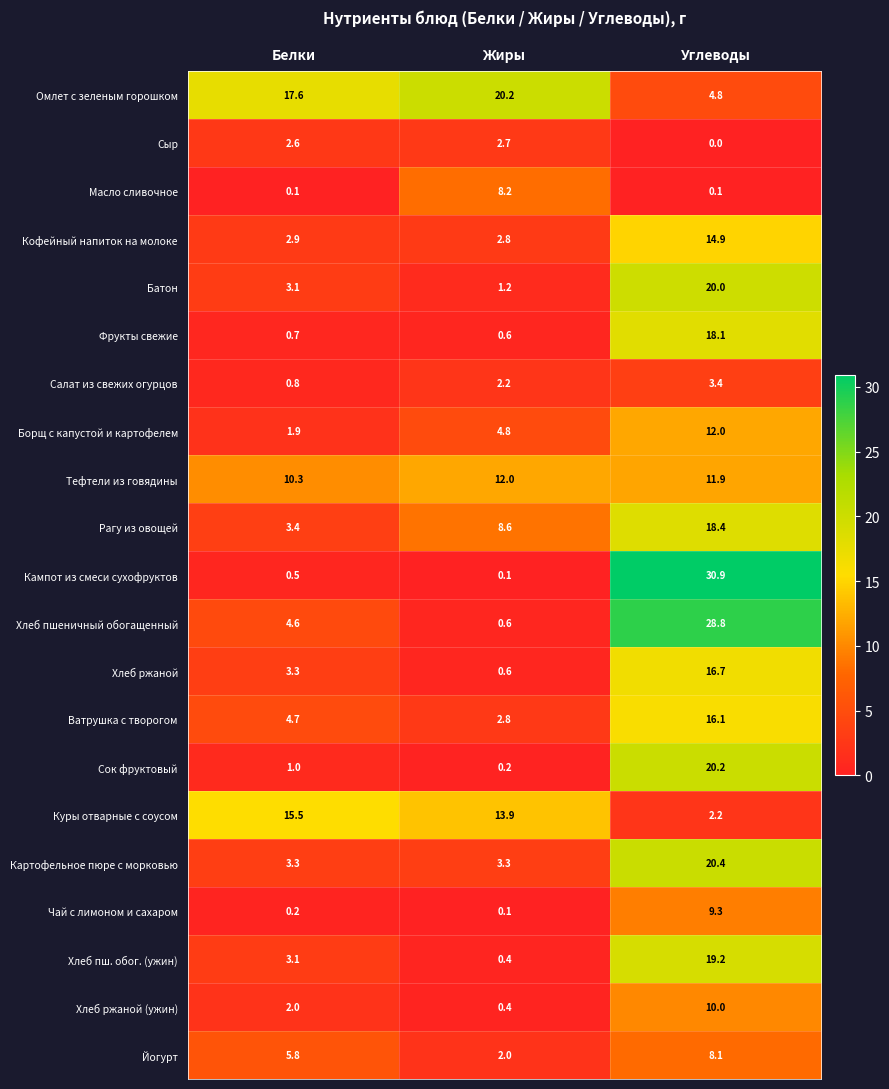

What is the difference between the highest and lowest values at Углеводы?

30.9